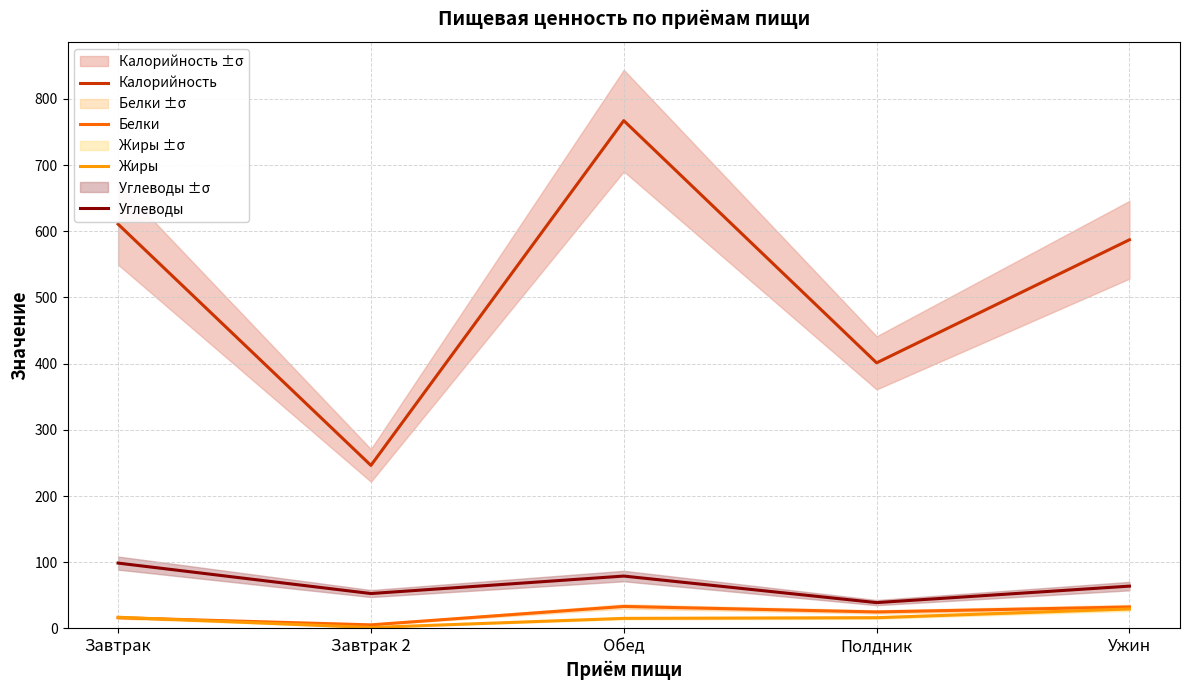

Reading left to right, what are all the values shown in this chart?

Калорийность: 610.7	246.3	767.1	401.2	587.1
Белки: 16.2	5.4	33.2	24.9	32.4
Жиры: 16.9	1.4	15.2	16.2	29.4
Углеводы: 98.7	52.7	79.1	39.0	63.9